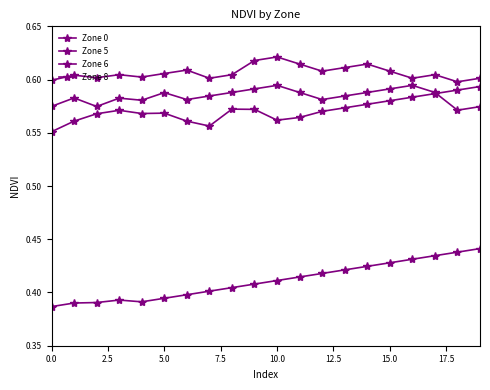

Is this an area chart (filled region under the line)?

No